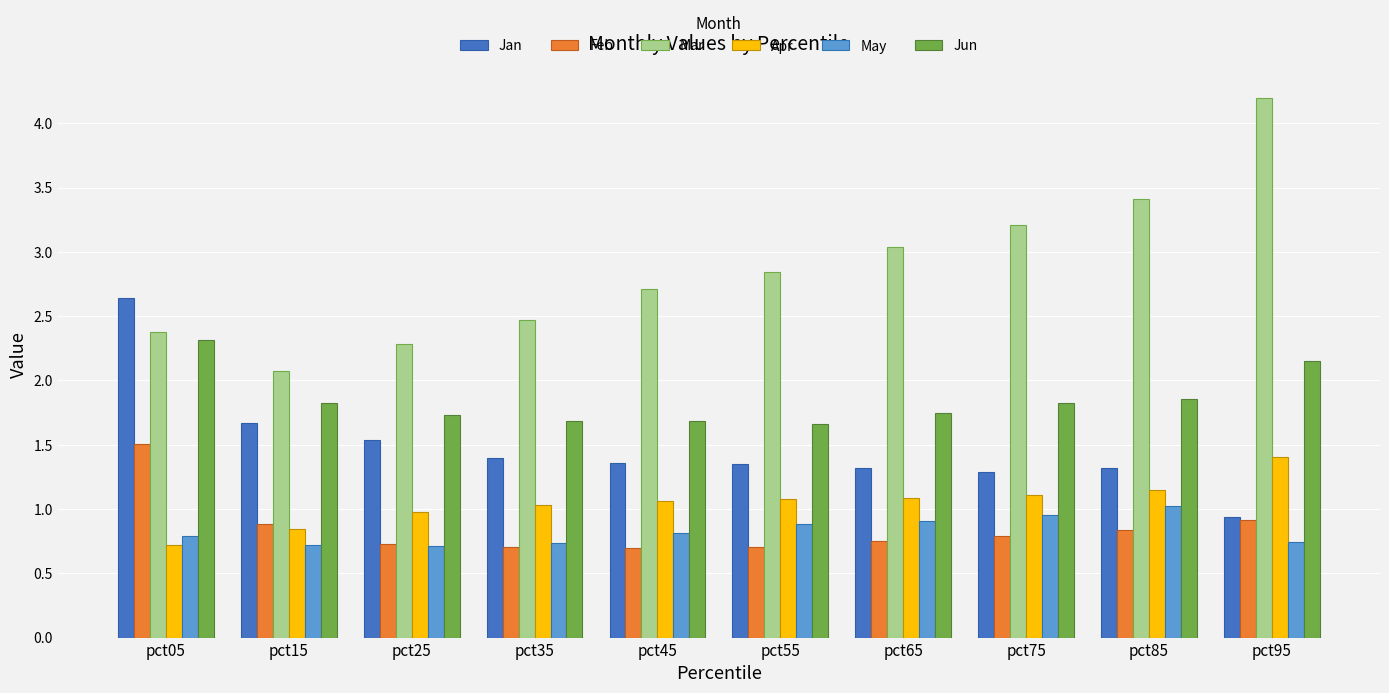

How many categories are shown in the chart?

10